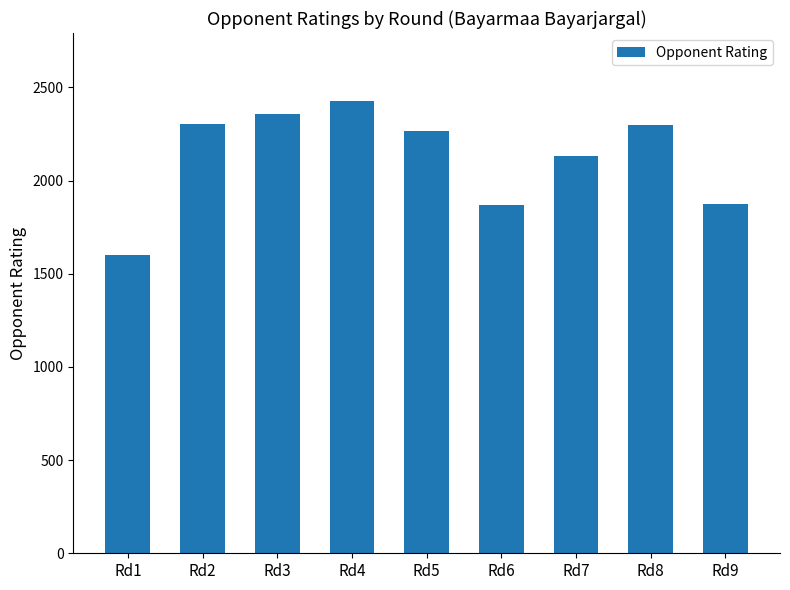

What is the minimum value shown in the chart?

1603